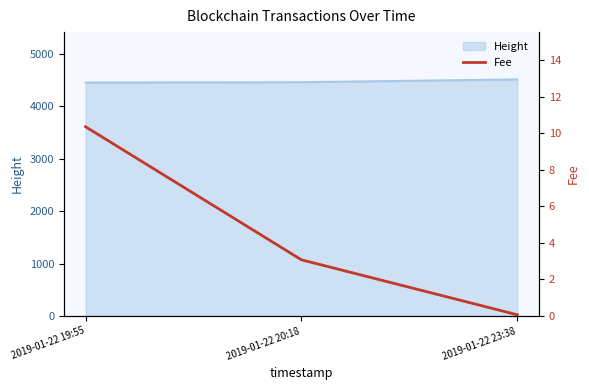

What position from the right is 2019-01-22 20:18?

2